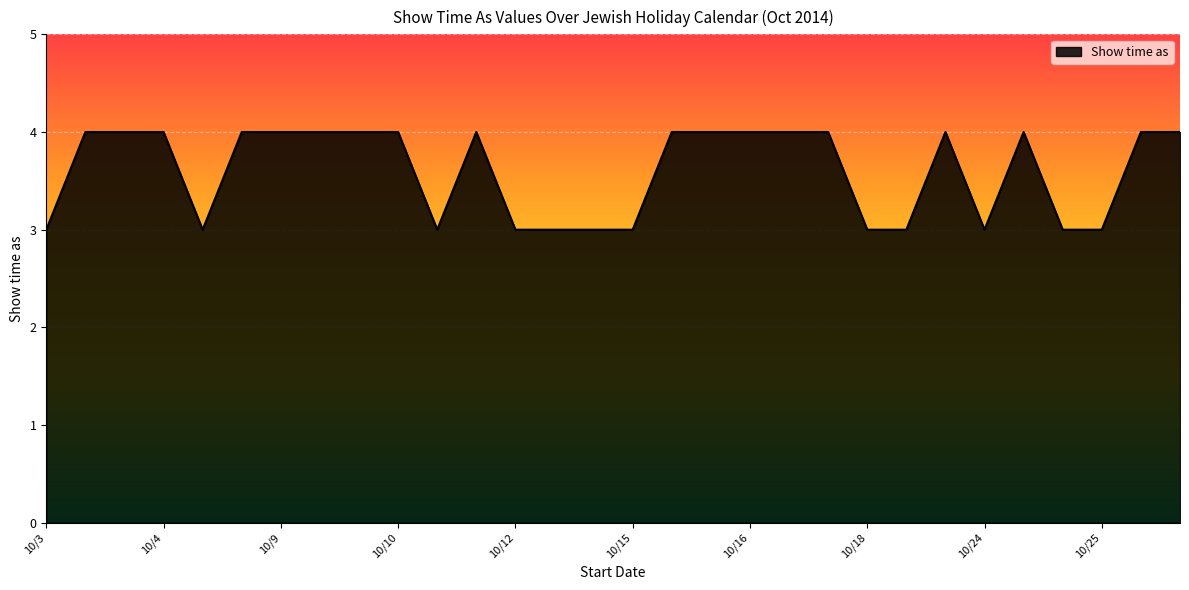

What is the greatest value displayed?

4